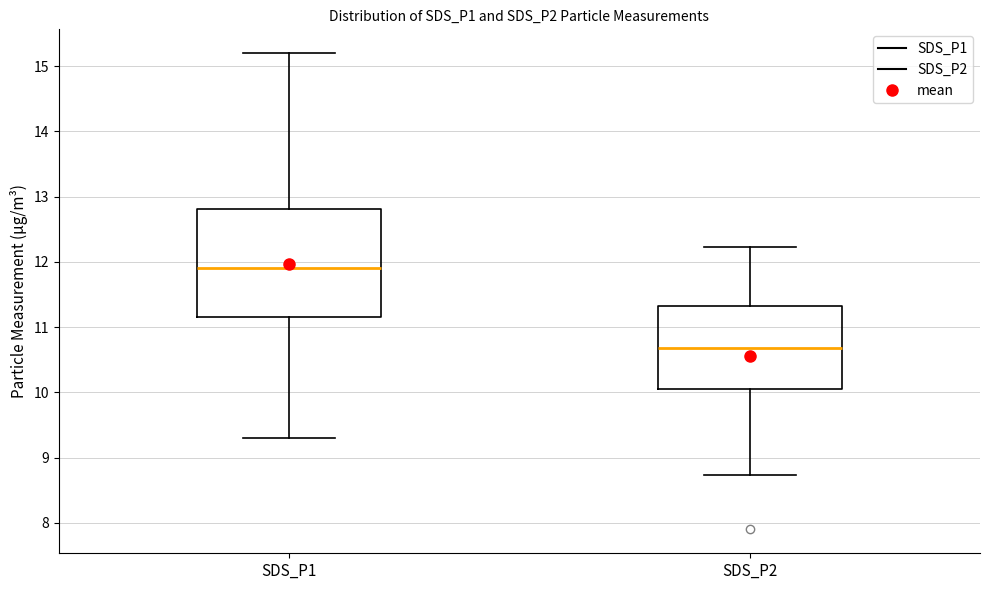

Which box has the lowest median line?

SDS_P2